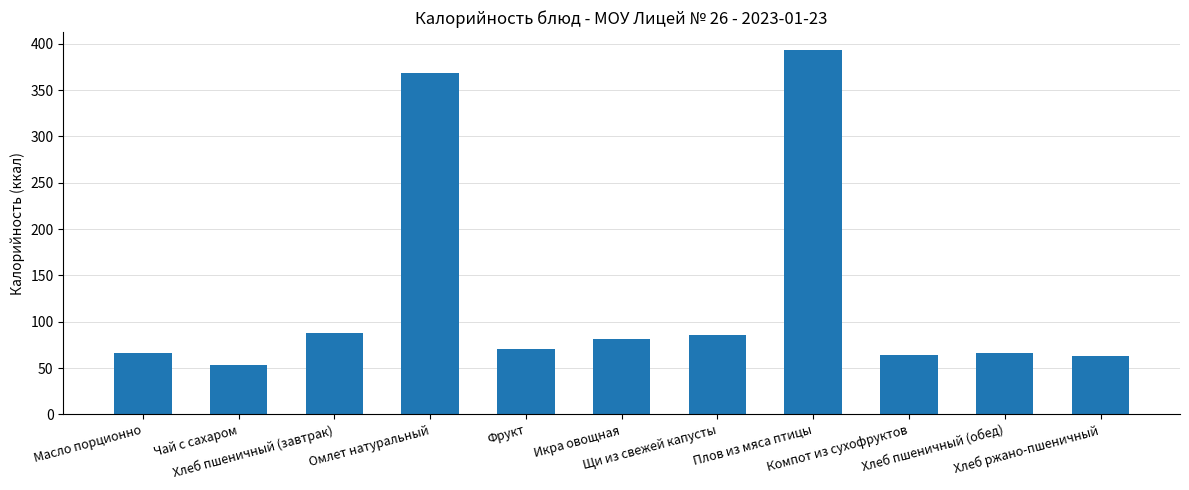

What is the difference between the maximum and minimum values?

339.9